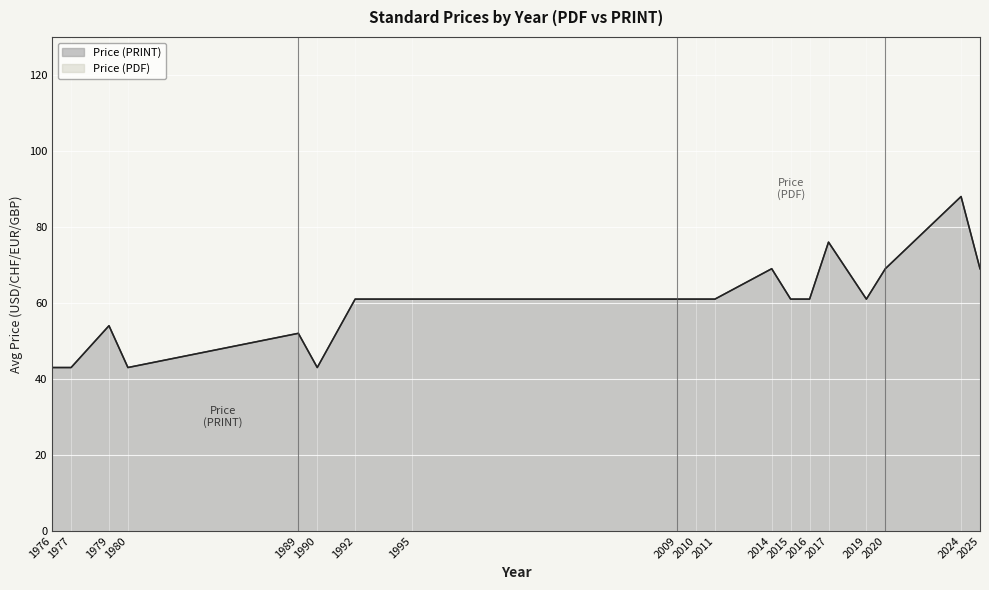

Does the chart display data point markers on the line(s)?

No